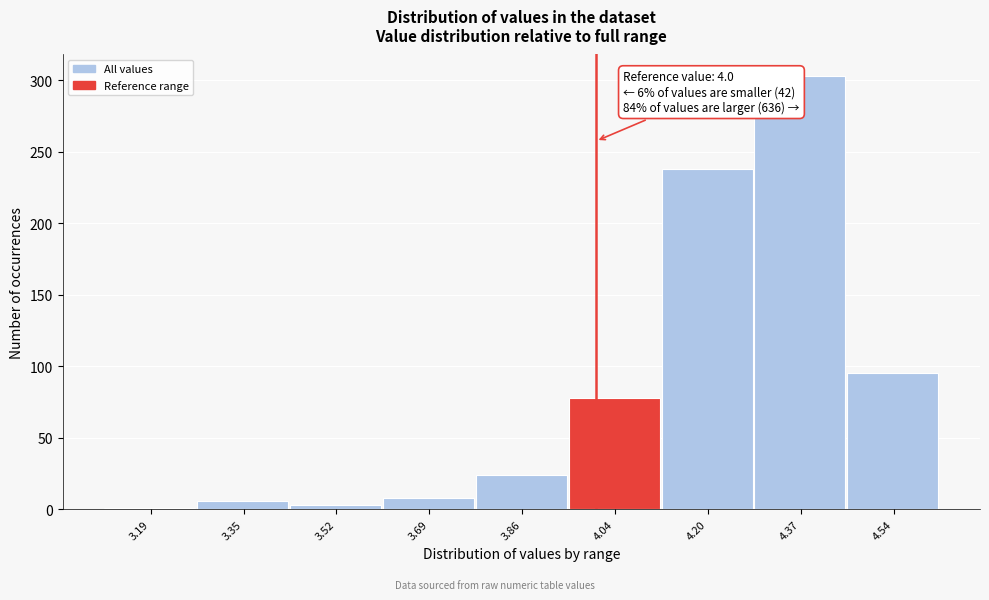

Which range on the x-axis has the tallest bar?

4.29 to 4.46